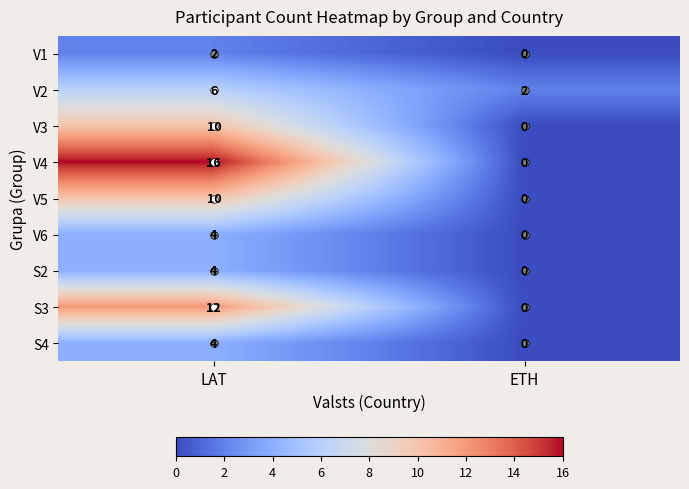

Which series has the widest spread of values?

V4